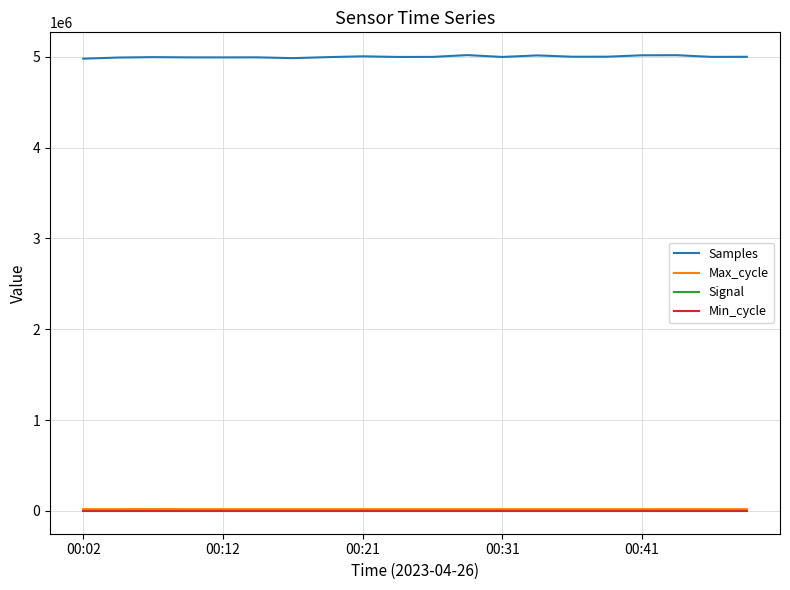

At how many categories does at least one series exceed 3254822?

20